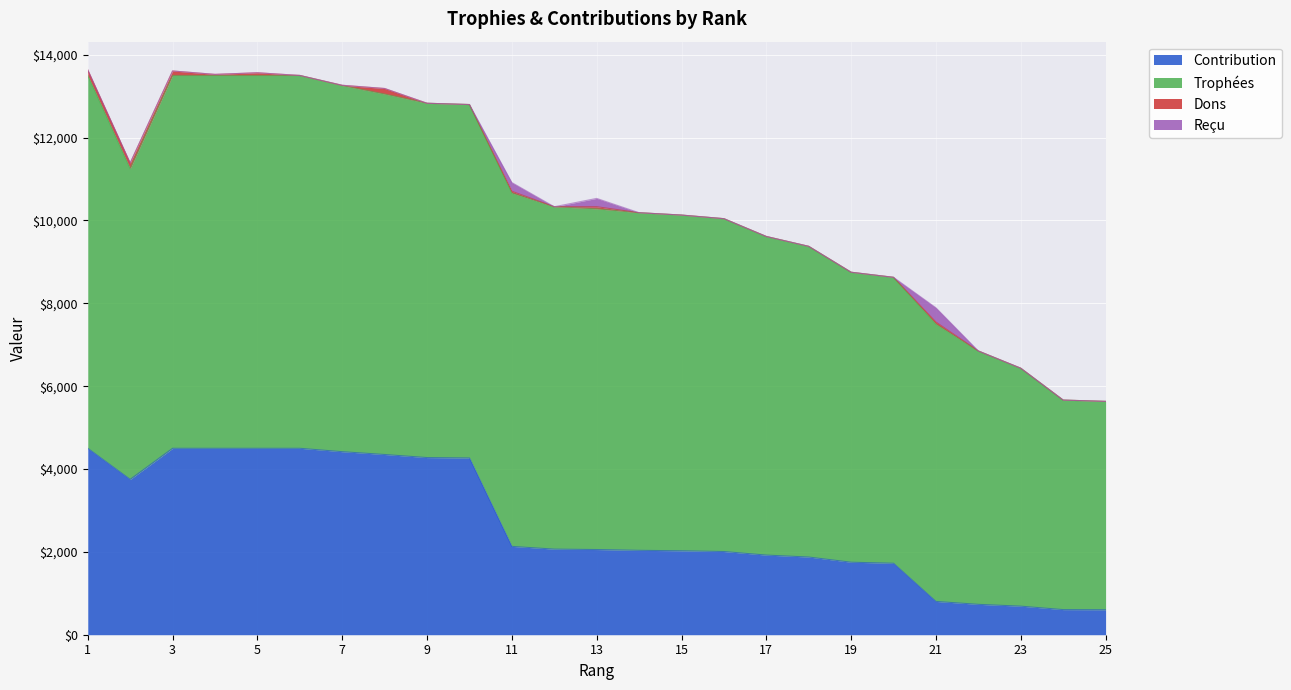

What is the difference between the highest and lowest values at 19?

7000